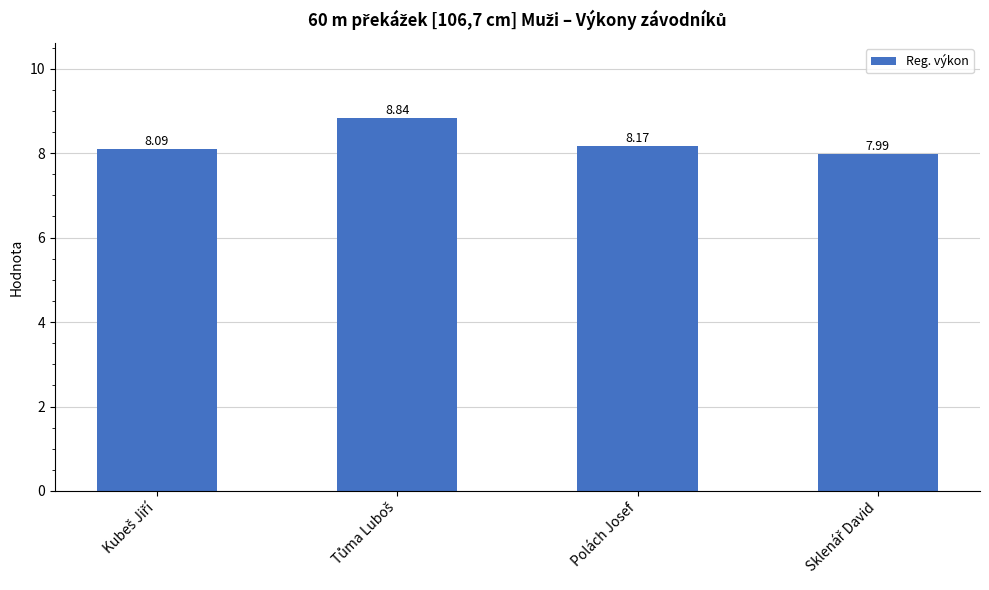

What is the label of the 3rd bar from the left?

Polách Josef